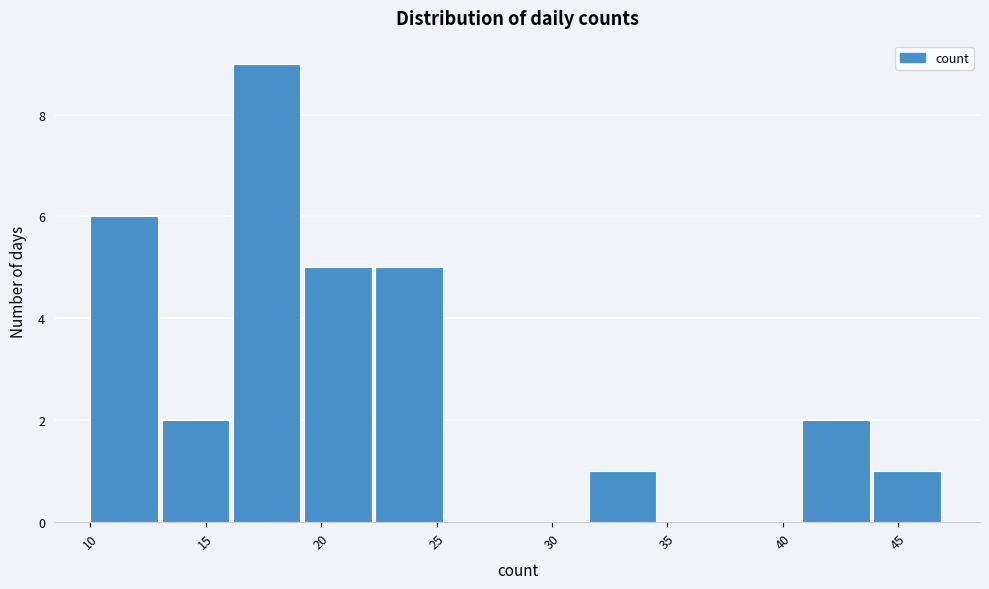

Reading left to right, transcribe this chart: for each bar, give the range it covers on the x-axis and its height. Neither the bar edges nor the heights are printed on the chart, so give them approximately, as read against the axes.

10.0 to 13.0: 6
13.0 to 16.0: 2
16.0 to 19.5: 9
19.5 to 22.5: 5
22.5 to 25.5: 5
25.5 to 28.5: 0
28.5 to 31.5: 0
31.5 to 34.5: 1
34.5 to 38.0: 0
38.0 to 41.0: 0
41.0 to 44.0: 2
44.0 to 47.0: 1